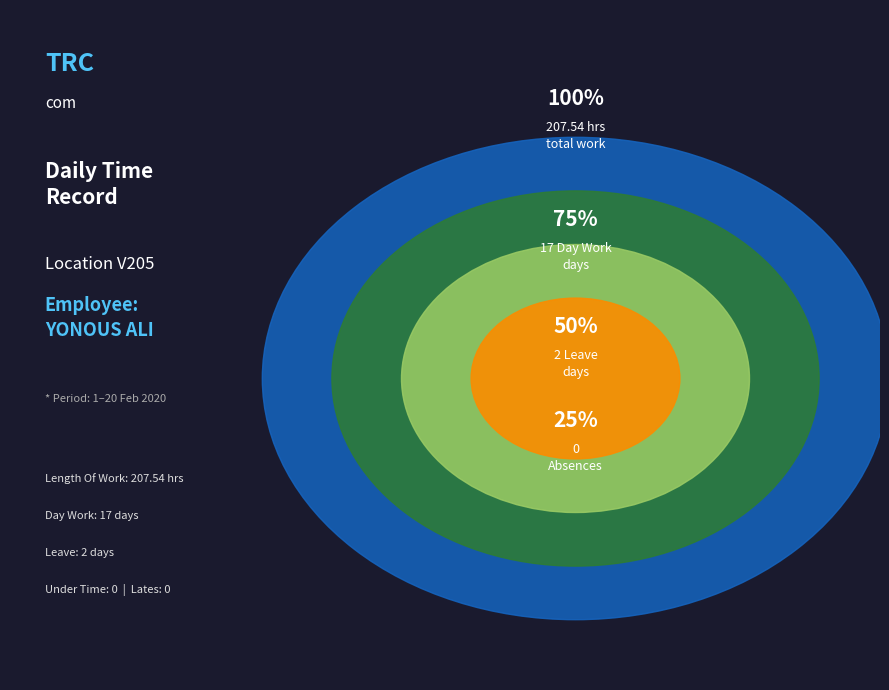

The Rest Day slice represents 1% of the pie. True or false?

False